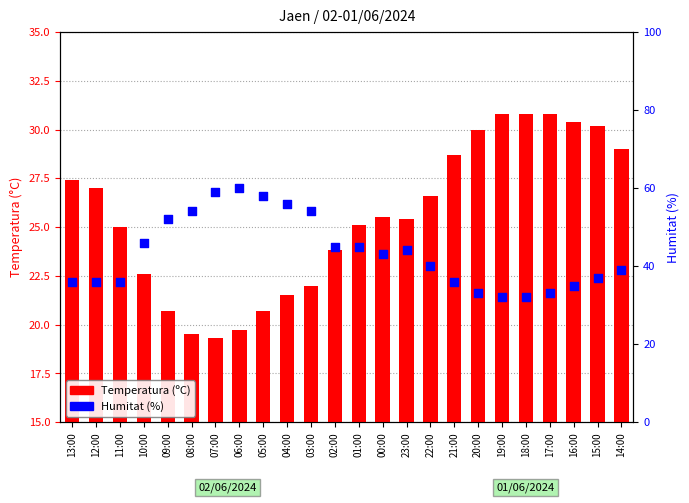

Which series has the widest spread of Y values?

Humitat (%)